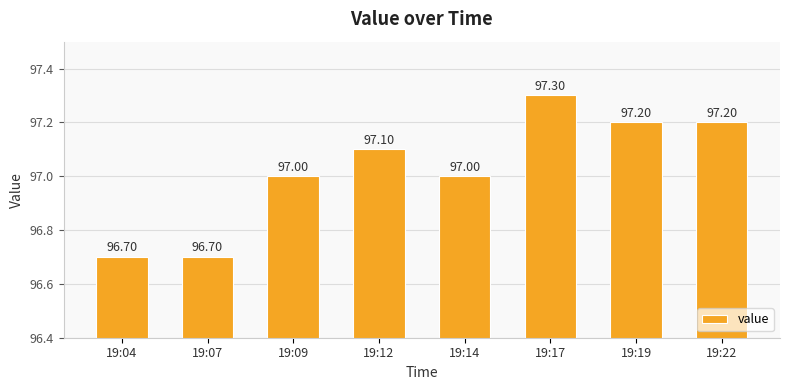

The chart shows a value of 97.0 at 19:14. True or false?

True